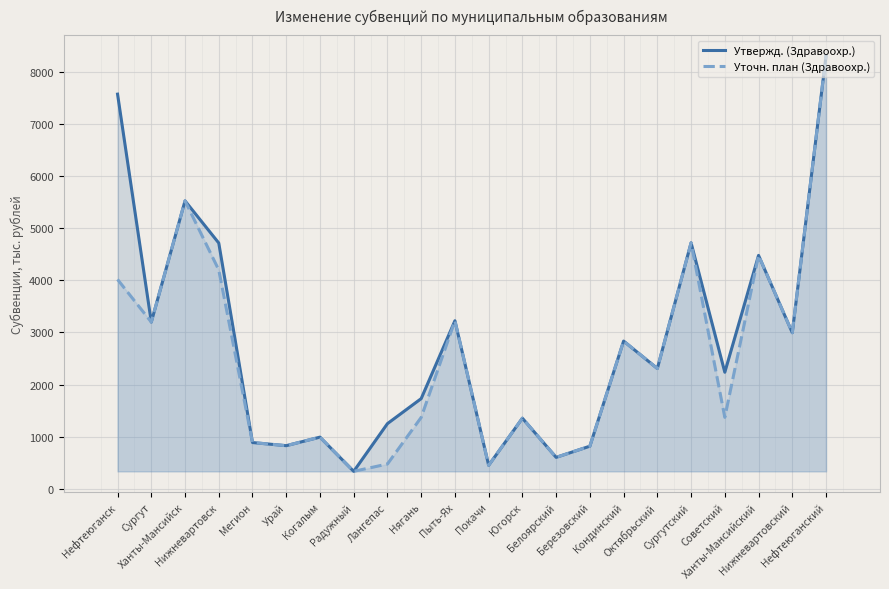

How many data points in Утвержд. (Здравоохр.) are less than 2307?

11